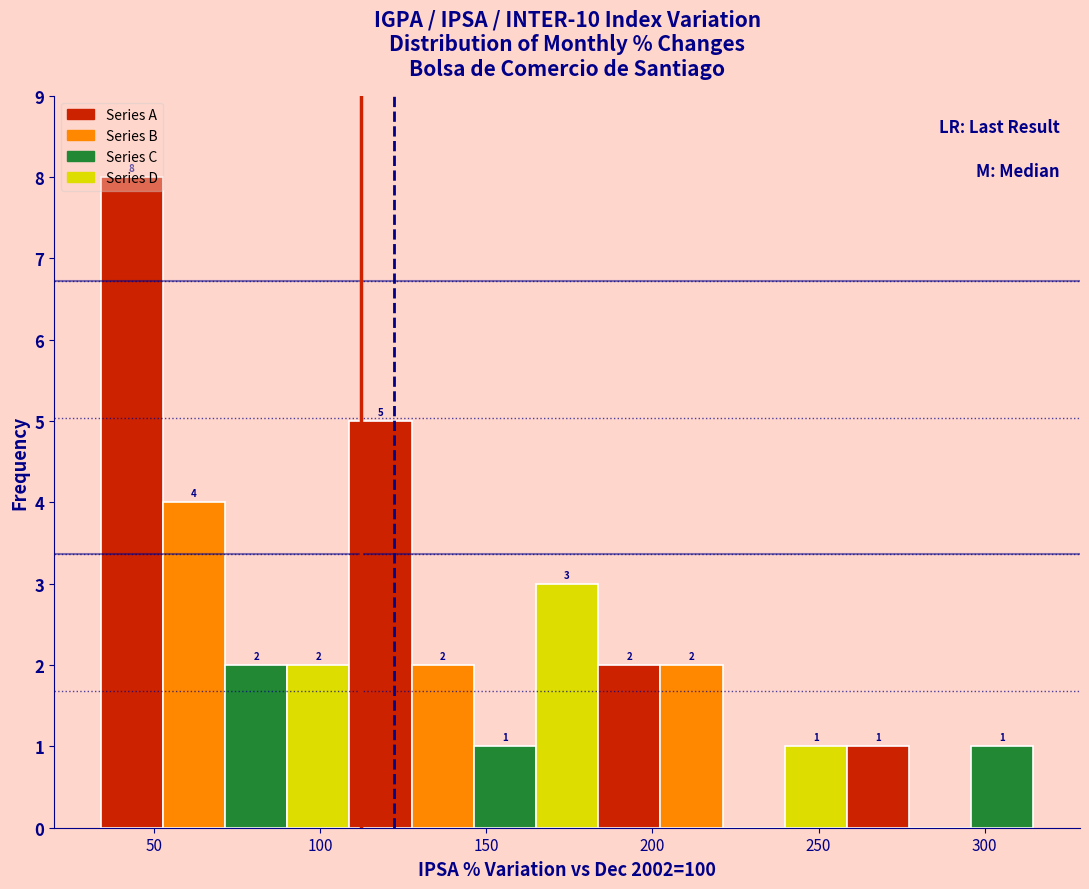

Read against the x-axis, roughly where is the centre of the tallest bar?

45